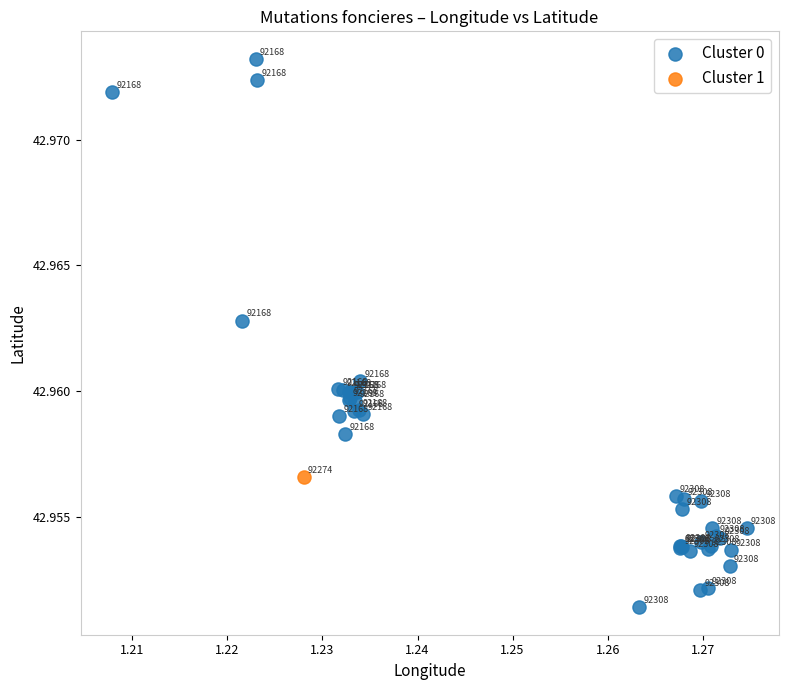

What are all the series names shown in the legend?

Cluster 0, Cluster 1